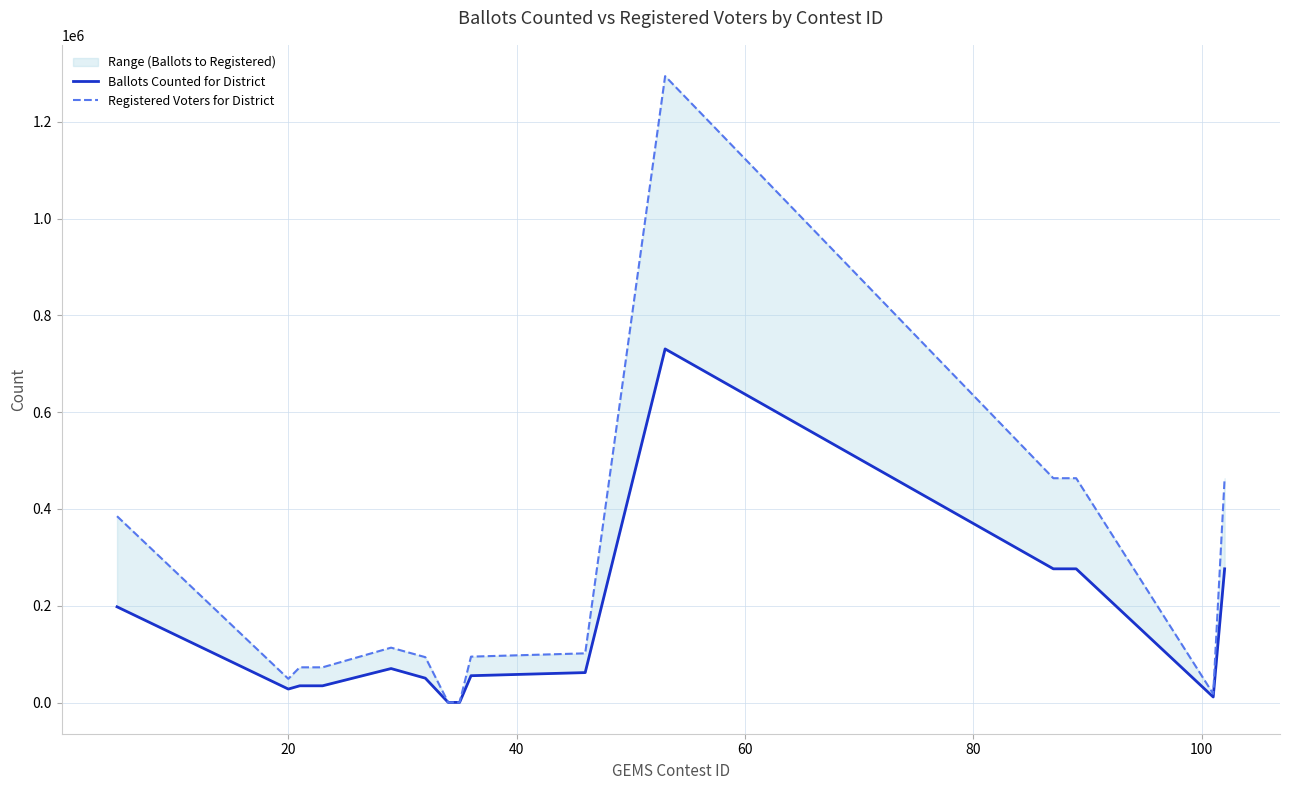

Between 100 and 10, which series saw the biggest shift?

Registered Voters for District